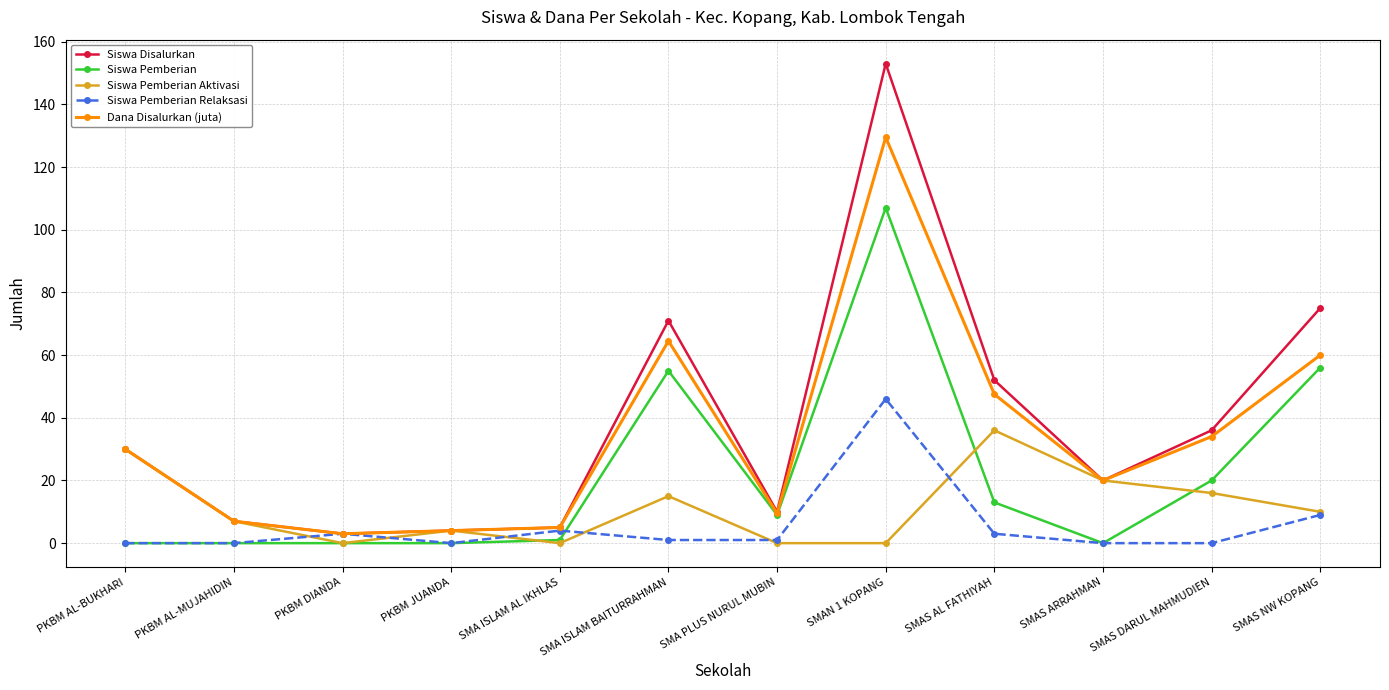

Reading left to right, extract all data points from this chart.

Siswa Disalurkan: 30.0	7.0	3.0	4.0	5.0	71.0	10.0	153.0	52.0	20.0	36.0	75.0
Siswa Pemberian: 0.0	0.0	0.0	0.0	1.0	55.0	9.0	107.0	13.0	0.0	20.0	56.0
Siswa Pemberian Aktivasi: 30.0	7.0	0.0	4.0	0.0	15.0	0.0	0.0	36.0	20.0	16.0	10.0
Siswa Pemberian Relaksasi: 0.0	0.0	3.0	0.0	4.0	1.0	1.0	46.0	3.0	0.0	0.0	9.0
Dana Disalurkan (juta): 30.0	7.0	3.0	4.0	5.0	64.5	9.5	129.5	47.5	20.0	34.0	60.0